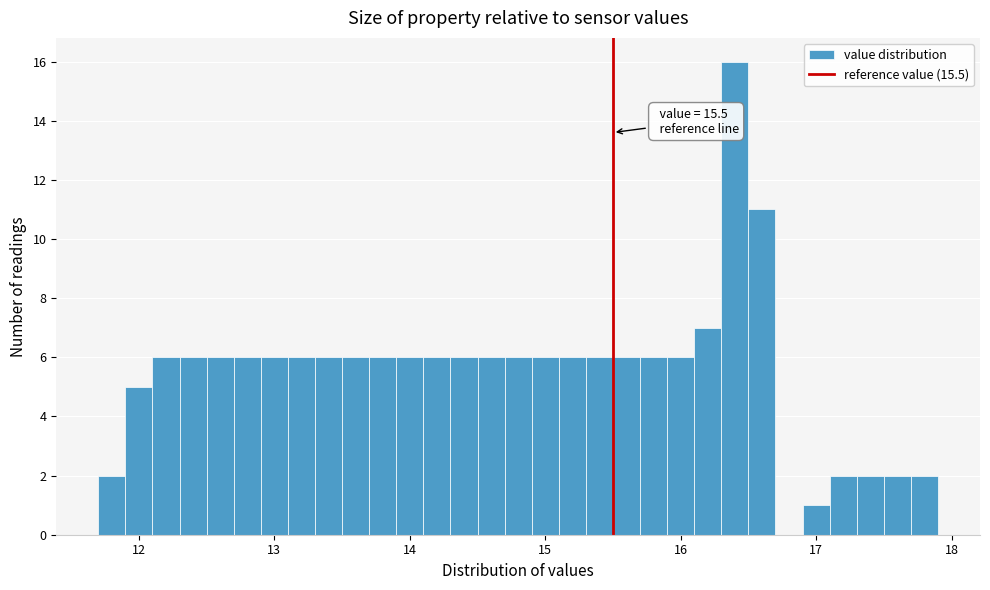

Read against the x-axis, roughly where is the centre of the tallest bar?

16.4